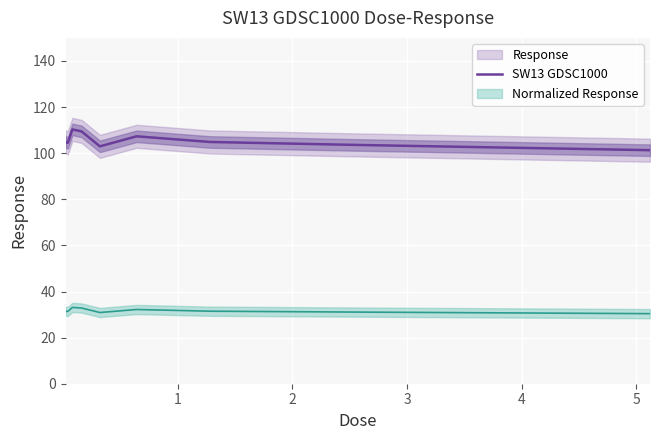

What is the lowest value of the SW13 GDSC1000 series?

101.3